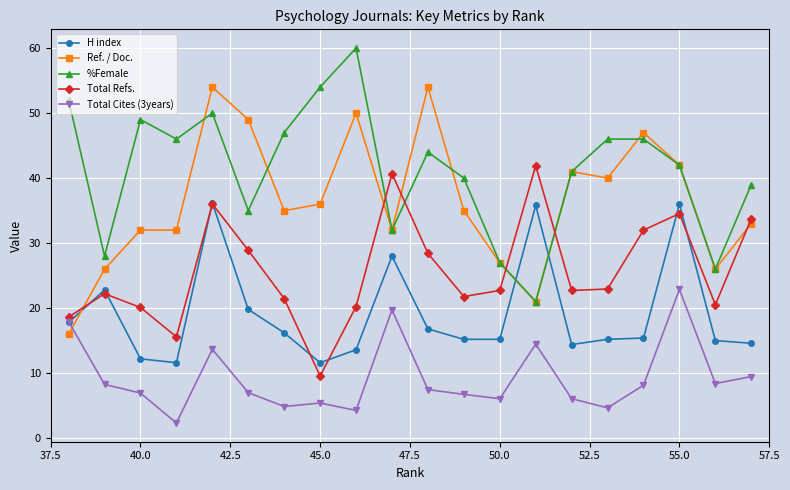

Which series has the largest total across all categories?

%Female